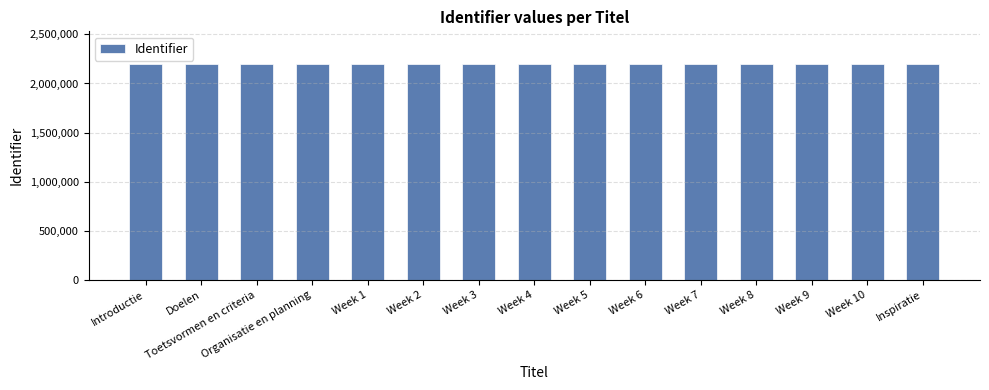

What is the change in value from Week 1 to Week 9?

+16